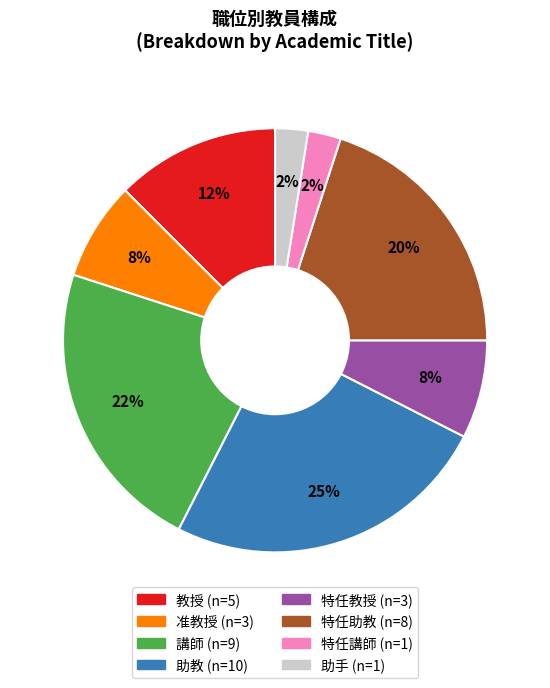

Is it true that 特任講師 is 12% of the pie?

False